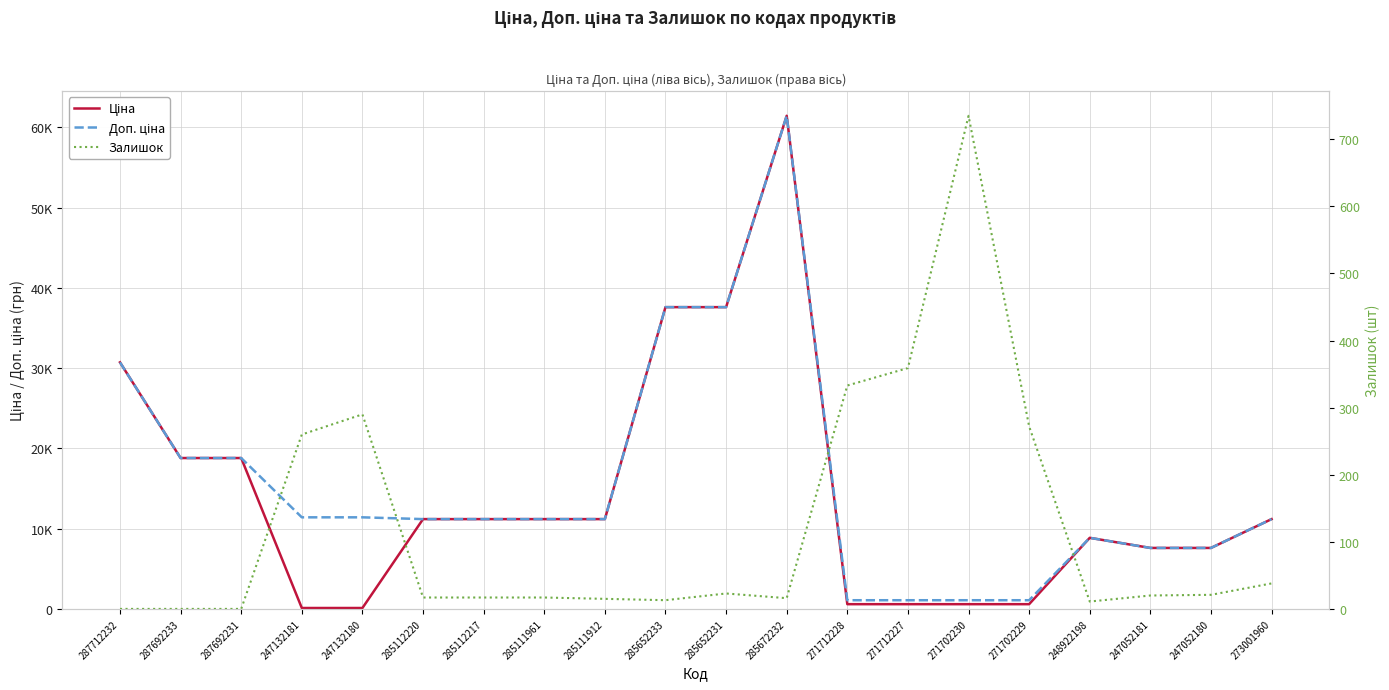

Is it true that Доп. ціна equals 3517.9 at 247052181?

False